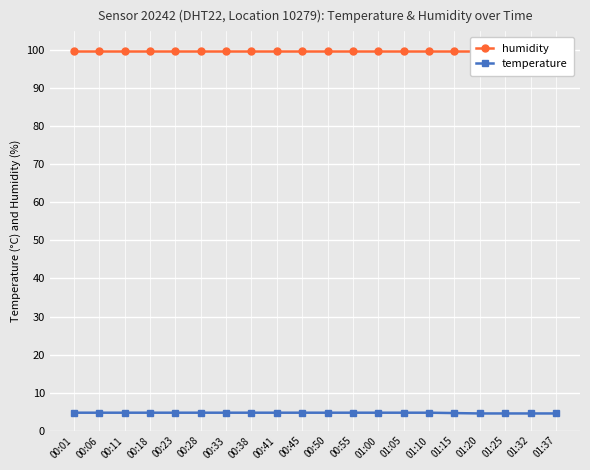

Rank the series at 00:33 from lowest to highest value.

temperature, humidity